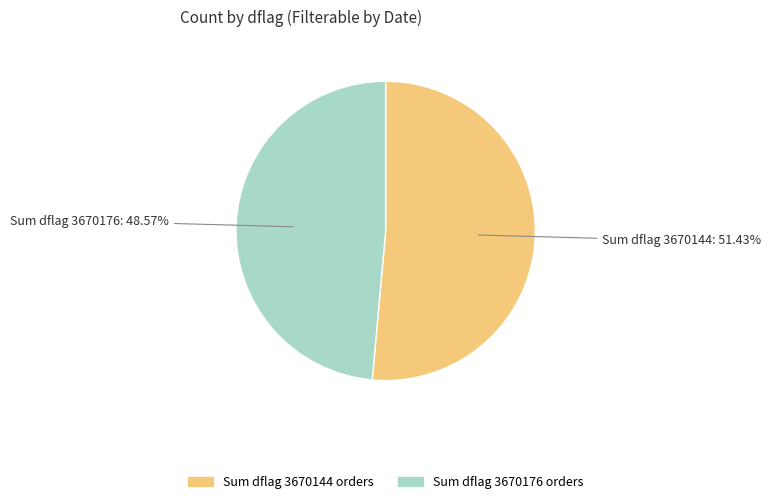

Approximately how many times larger is the value at Sum dflag 3670144 compared to Sum dflag 3670176?

1.1